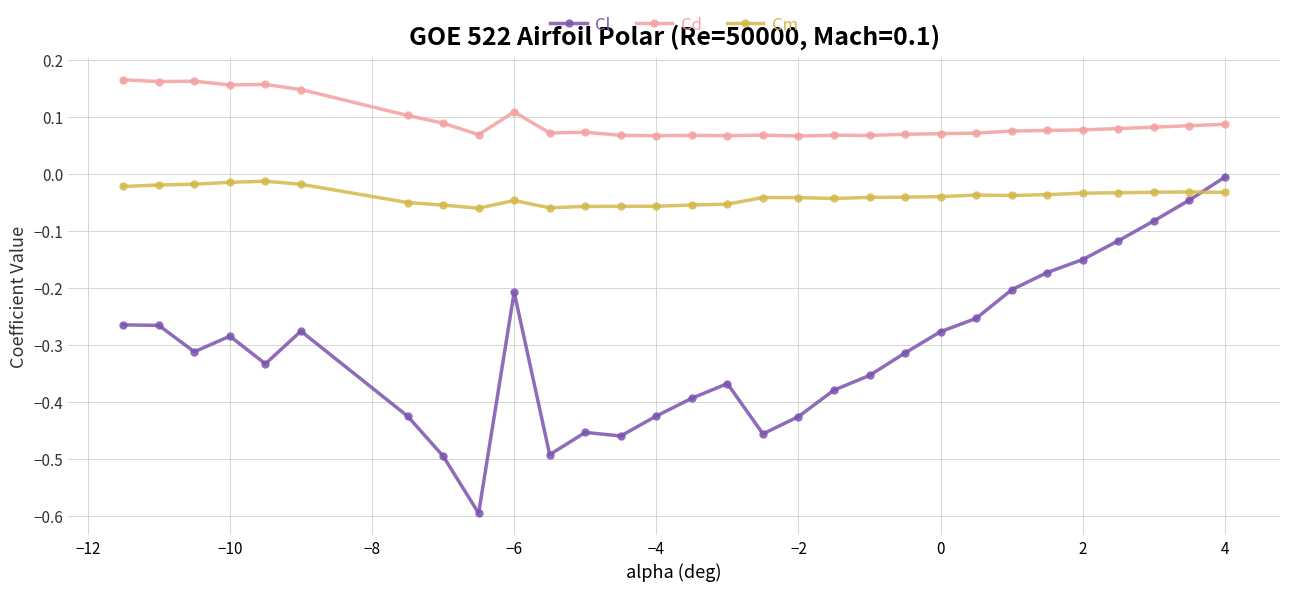

Which series has the largest total across all categories?

Cd